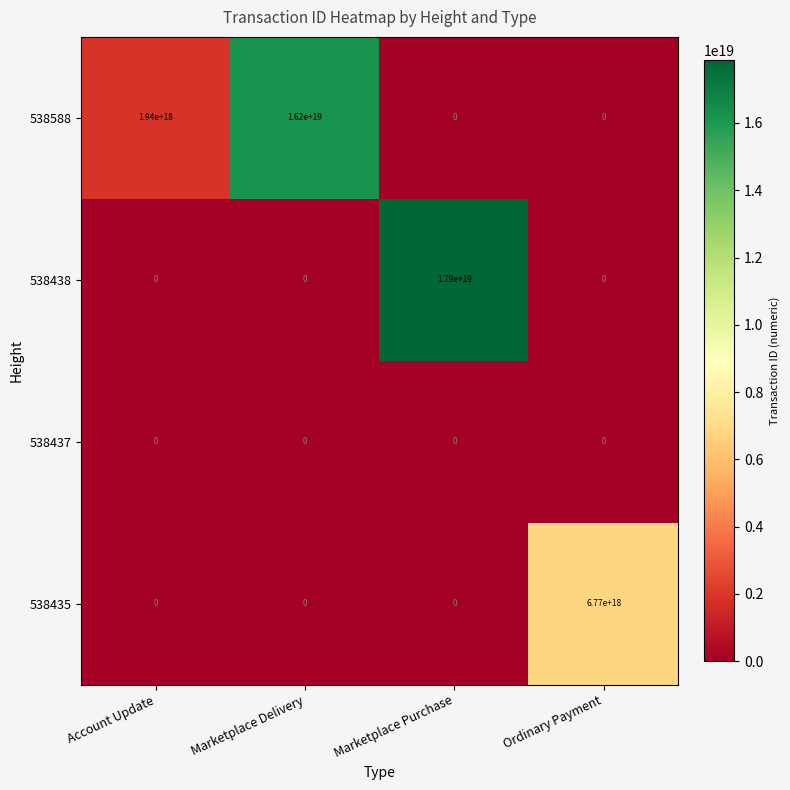

Which series has the largest total across all categories?

538588